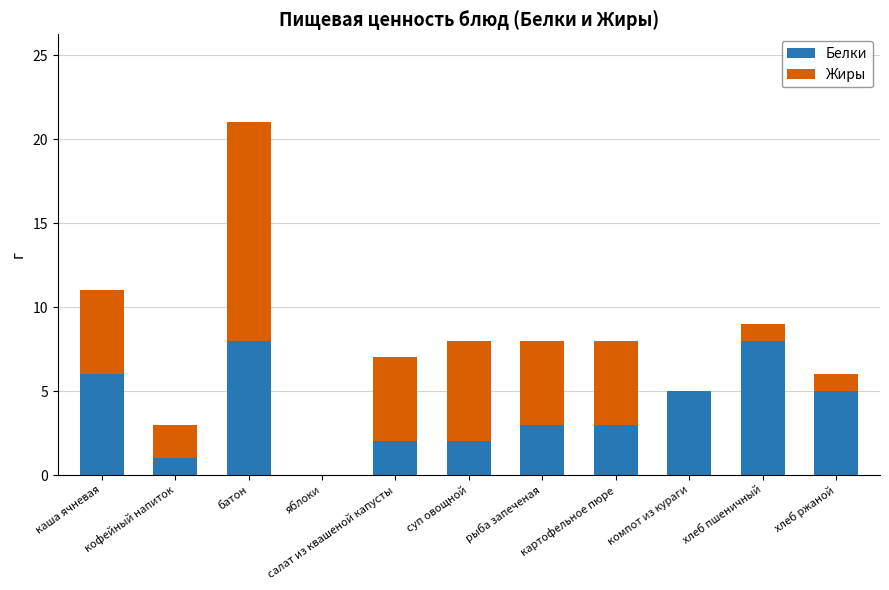

What is the highest value of the Белки series?

8